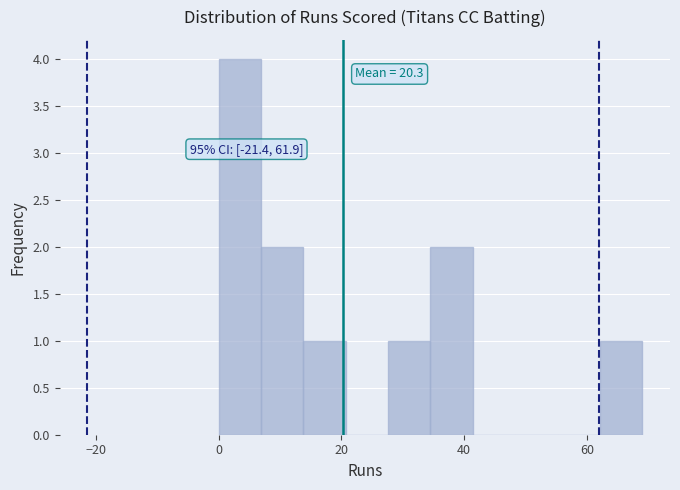

Read against the x-axis, roughly where is the centre of the tallest bar?

4